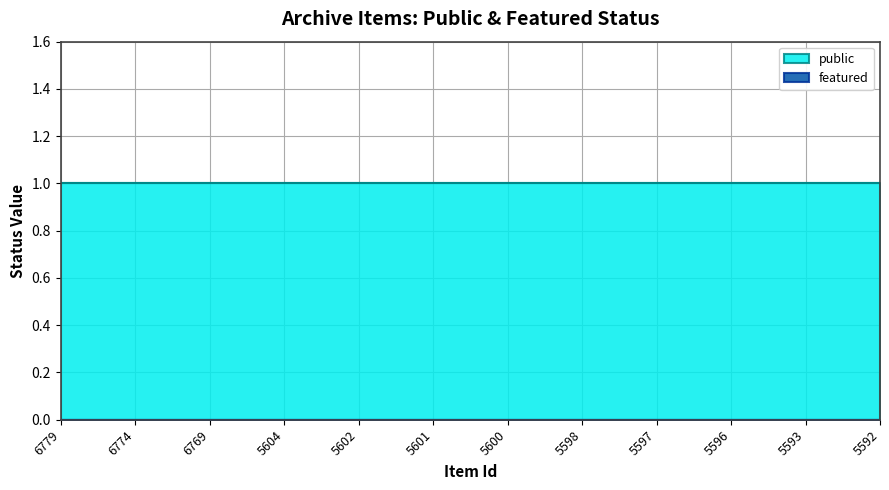

What are all the series names shown in the legend?

public, featured